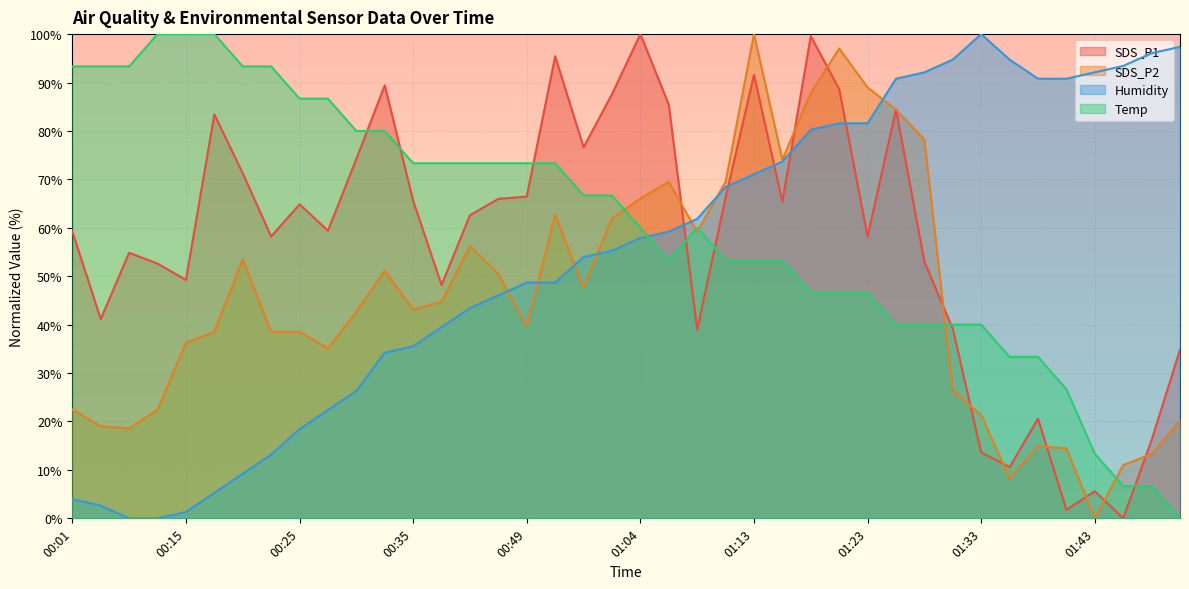

The value of SDS_P1 at 00:20 is 71.3. True or false?

True